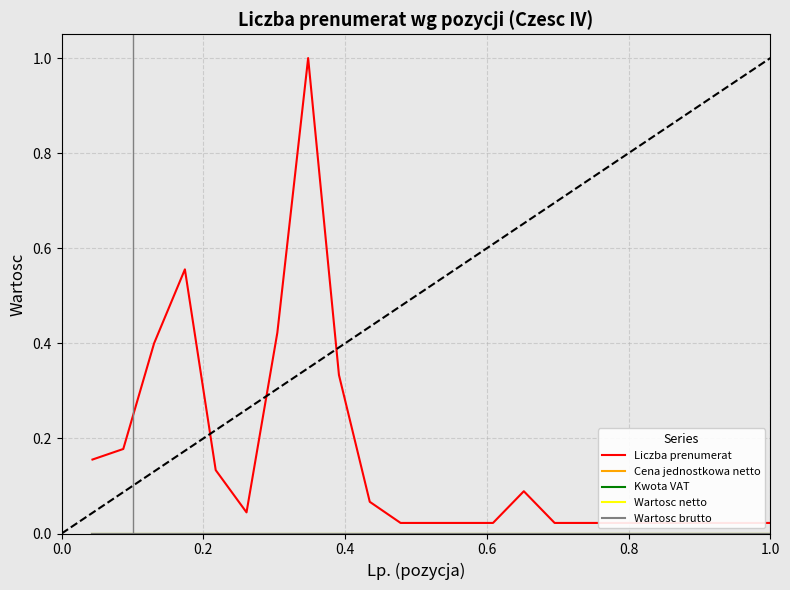

True or false: Kwota VAT and Wartosc netto intersect in this chart.

False